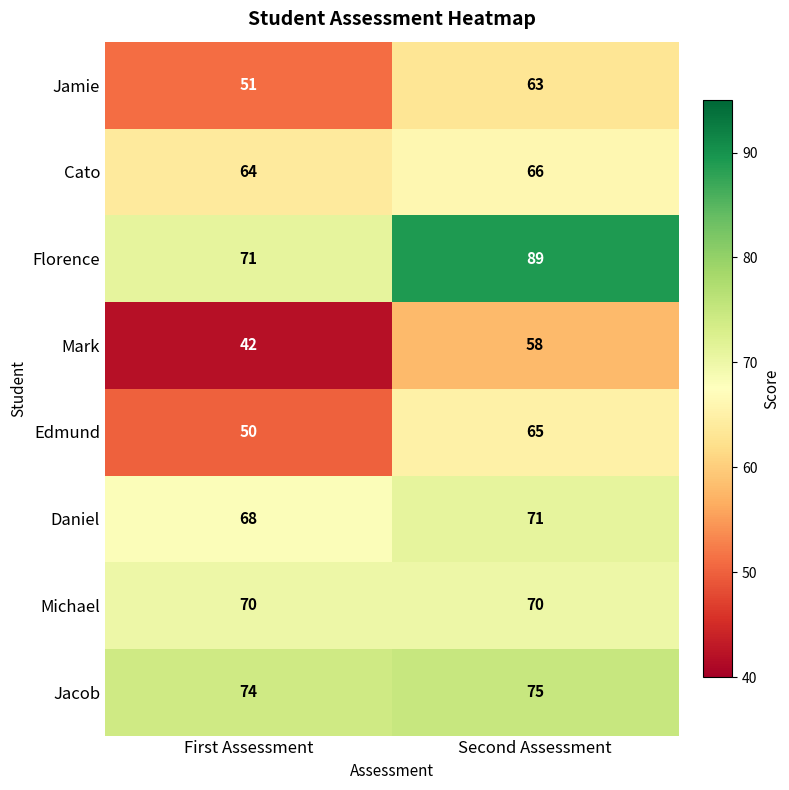

What is the maximum value shown in the chart?

89